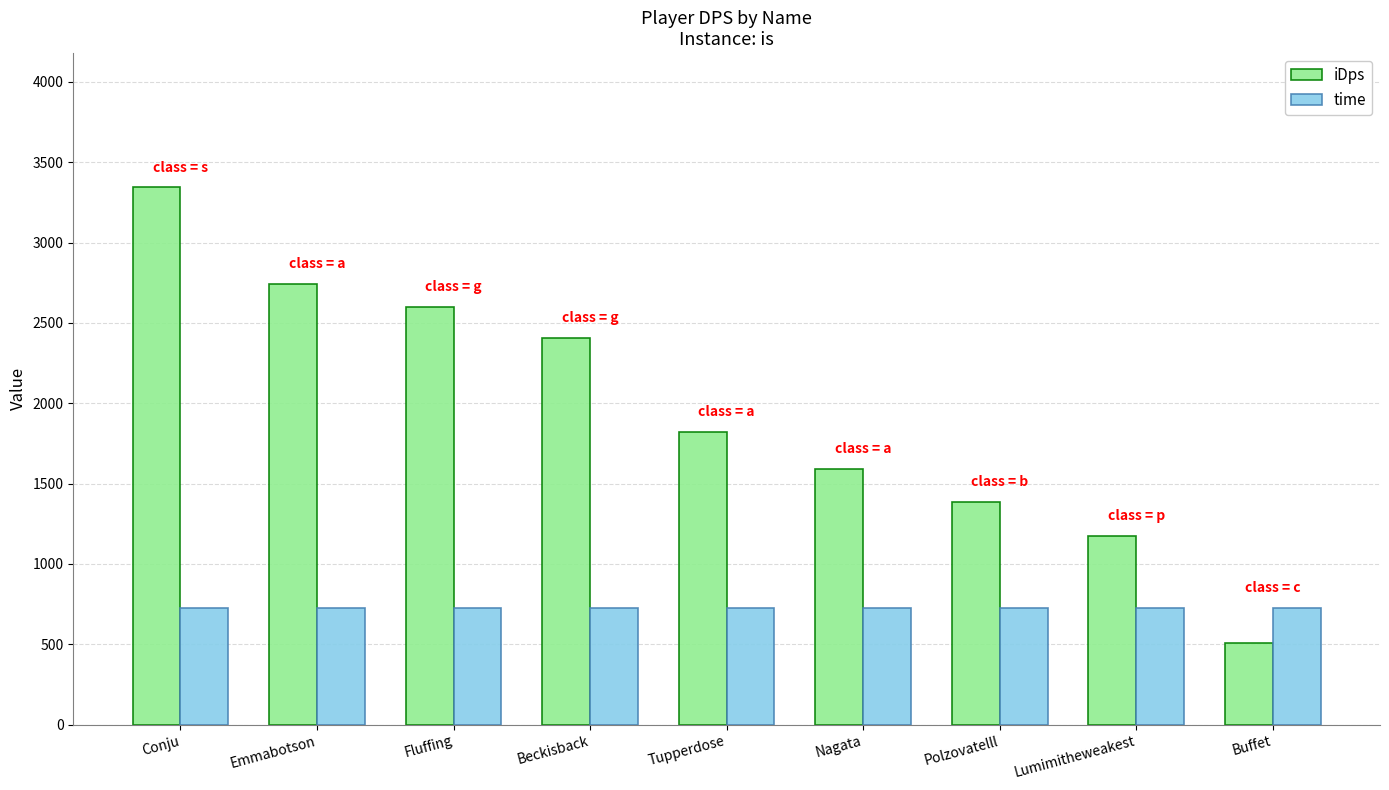

What is the minimum value for iDps?

510.6